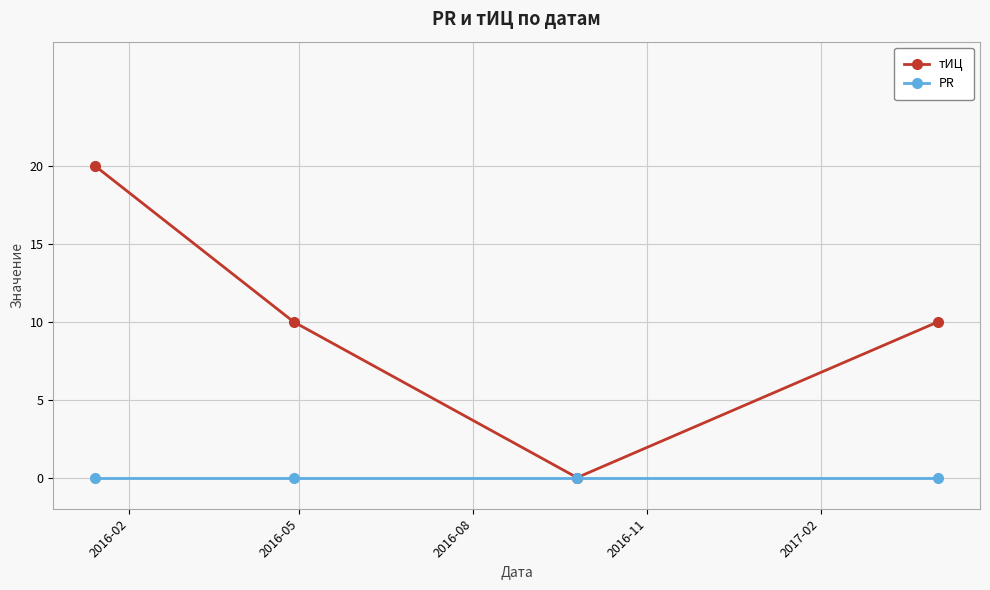

True or false: тИЦ has more than 2 points higher than both neighbors.

False